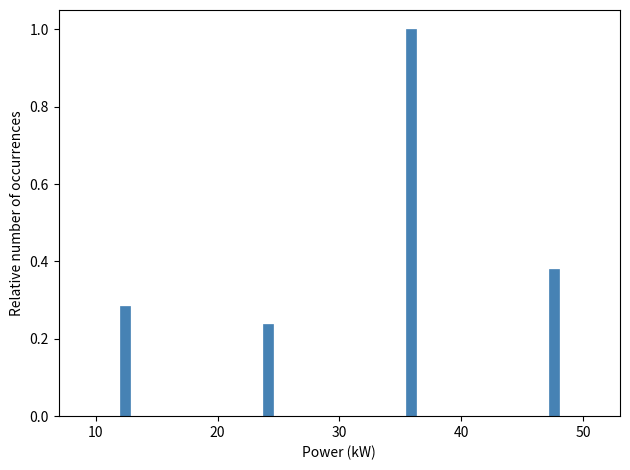

Read against the x-axis, roughly where is the centre of the tallest bar?

36